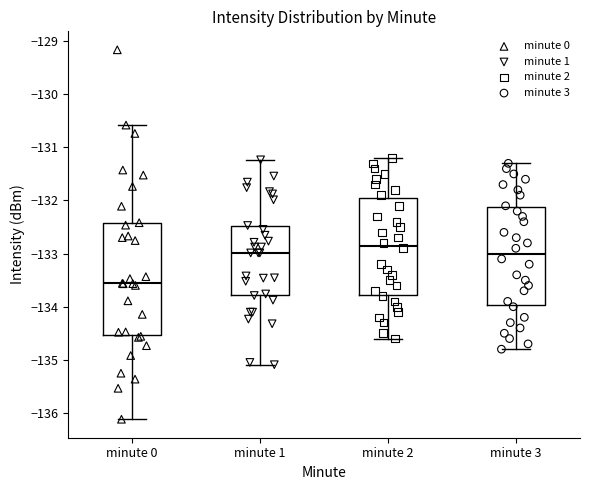

Where does the upper whisker of the box for minute 0 end on the y-axis? The values are not printed on the chart, so give them approximately, as read against the axis.

-130.6